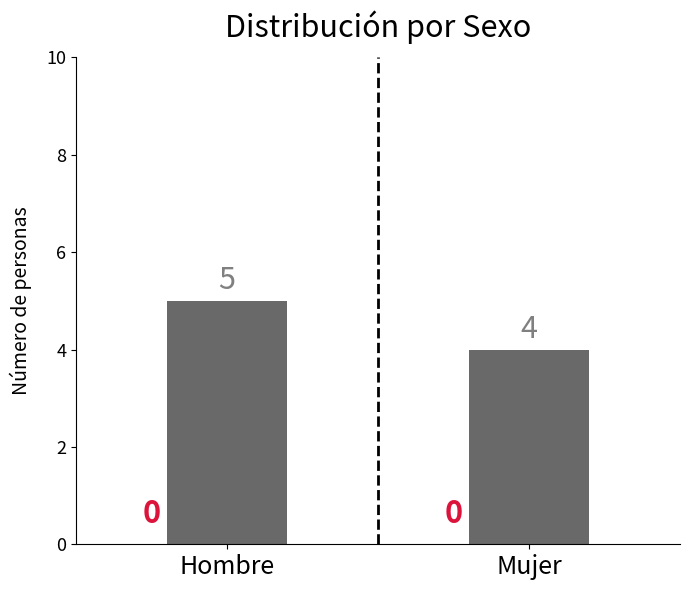

Approximately how many times larger is the value at Mujer compared to Hombre?

0.8